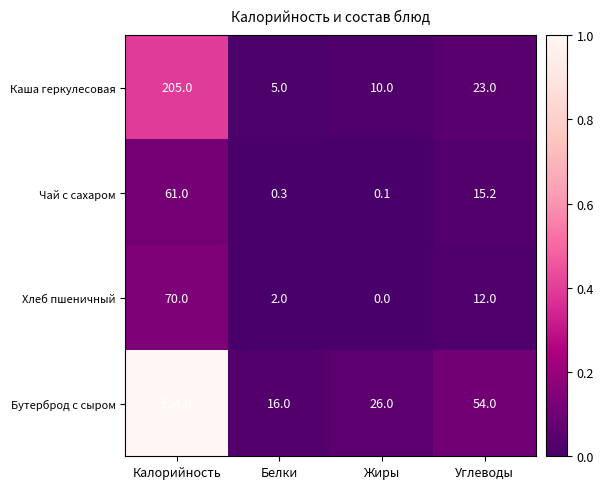

Is it true that Бутерброд с сыром equals 17.8 at Жиры?

False